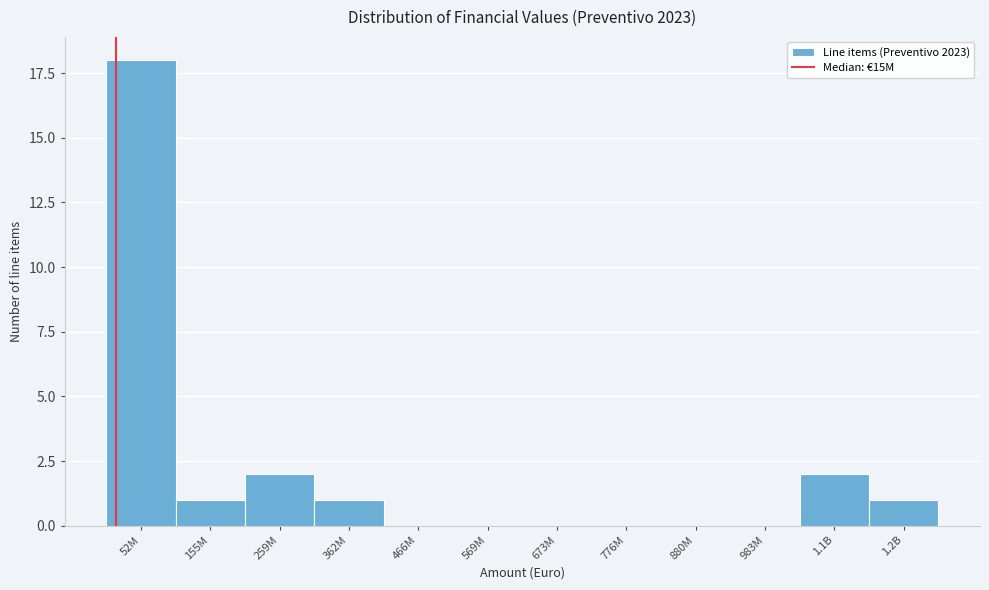

Reading right to left, extract all data points from this chart.

1.2B=1	1.1B=2	983M=0	880M=0	776M=0	673M=0	569M=0	466M=0	362M=1	259M=2	155M=1	52M=18